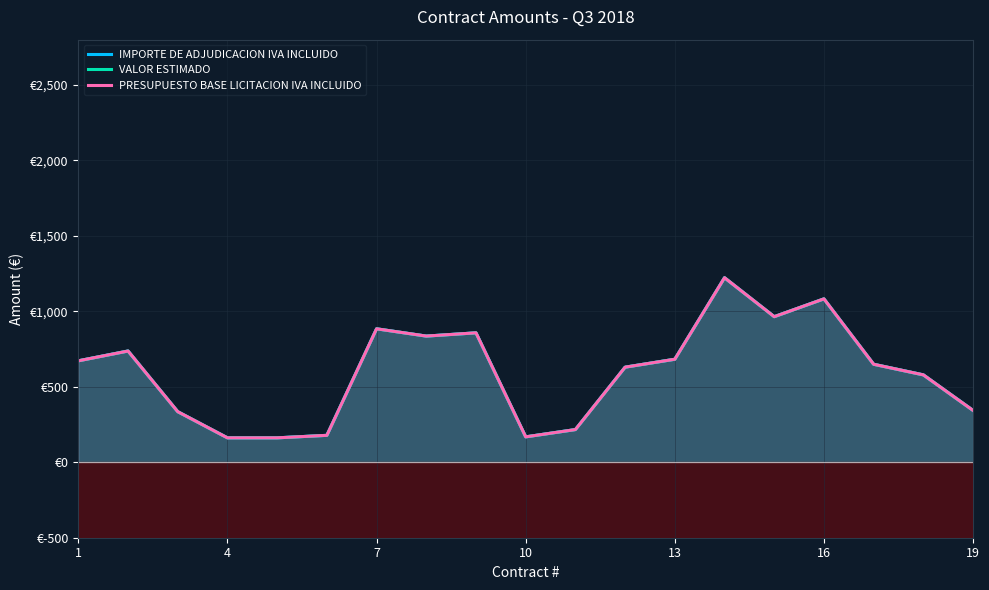

Rank the series at 4 from highest to lowest value.

IMPORTE DE ADJUDICACION IVA INCLUIDO, VALOR ESTIMADO, PRESUPUESTO BASE LICITACION IVA INCLUIDO